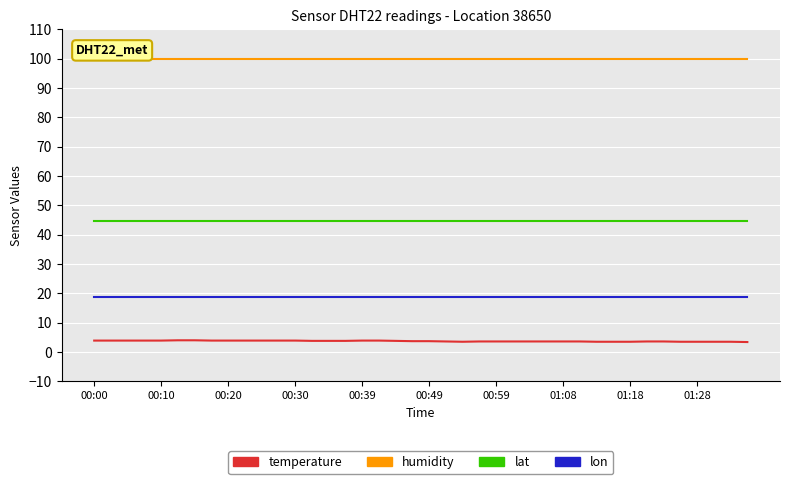

List the series in order of their overall mean, highest first.

humidity, lat, lon, temperature